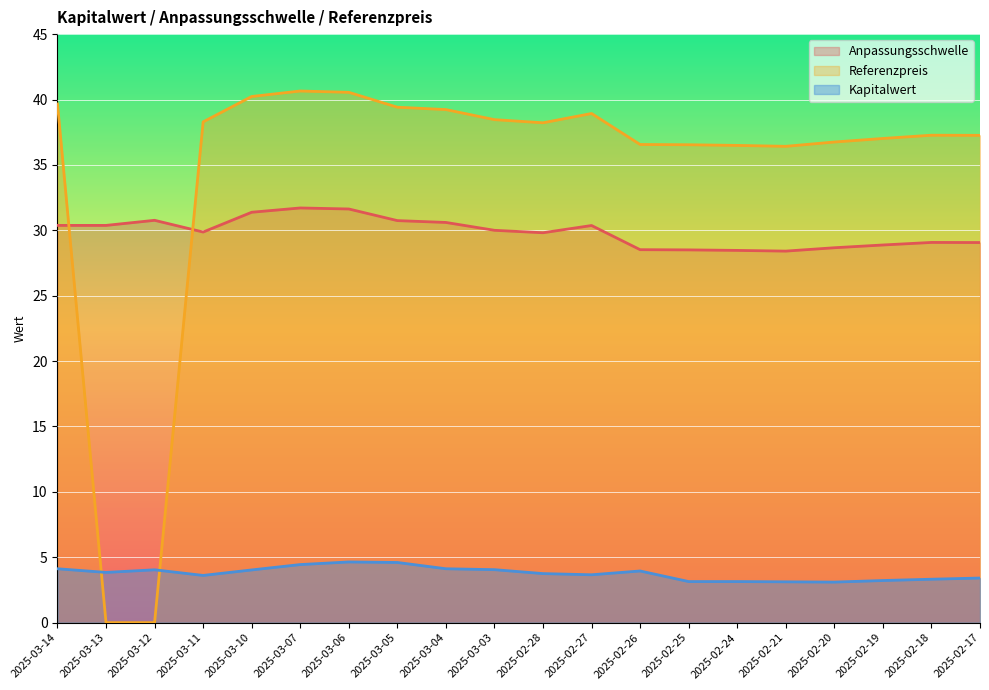

Where do Referenzpreis and Kapitalwert first cross each other?

2025-03-14 and 2025-03-13